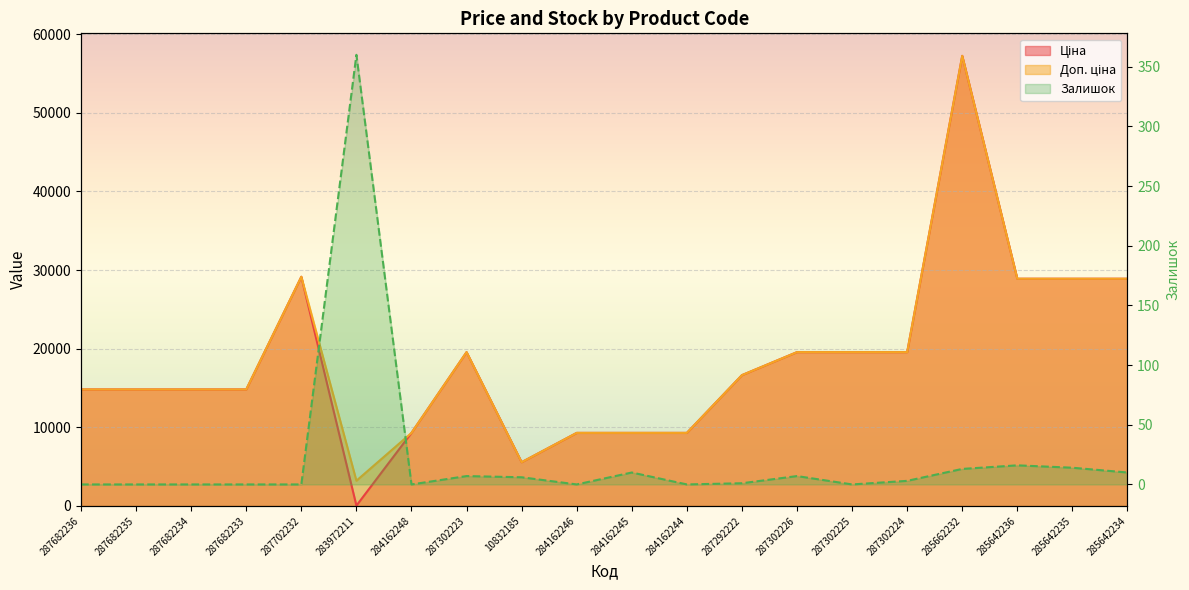

At which label does Залишок first exceed 3?

283972211